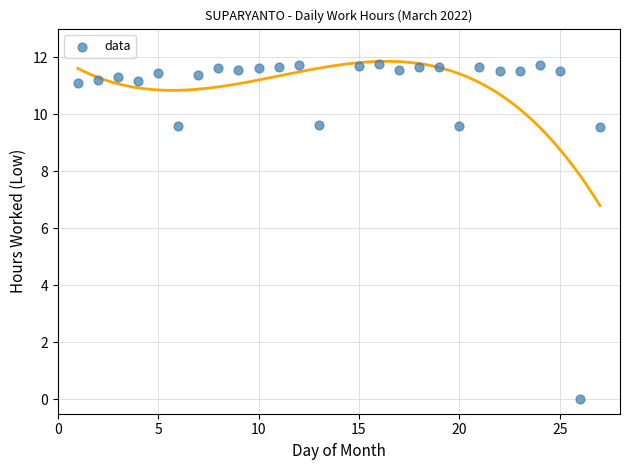

What is the range of X values (max minus min)?

26.0